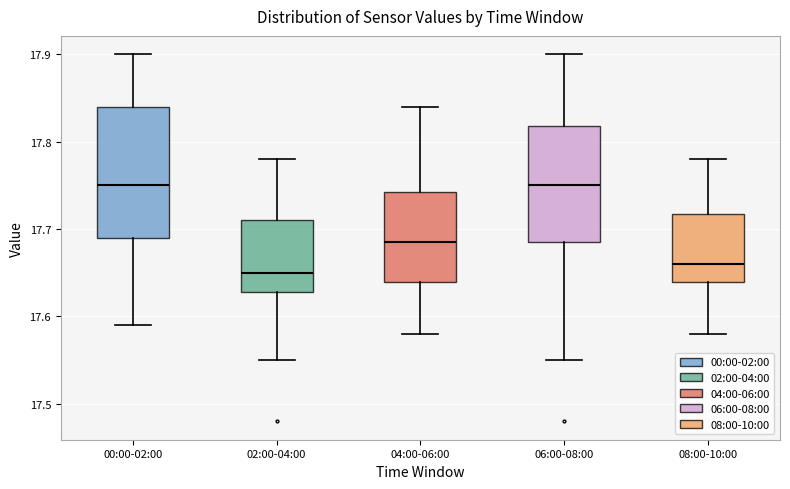

Reading left to right, read every box against the y-axis: the position of its median line, the range the box covers, and the ends of its whiskers. The values are not printed on the chart, so give them approximately, as read against the axis.

00:00-02:00: median 17.75, box 17.69 to 17.84, whiskers 17.59 to 17.90
02:00-04:00: median 17.65, box 17.63 to 17.71, whiskers 17.55 to 17.78
04:00-06:00: median 17.69, box 17.64 to 17.74, whiskers 17.58 to 17.84
06:00-08:00: median 17.75, box 17.69 to 17.82, whiskers 17.55 to 17.90
08:00-10:00: median 17.66, box 17.64 to 17.72, whiskers 17.58 to 17.78